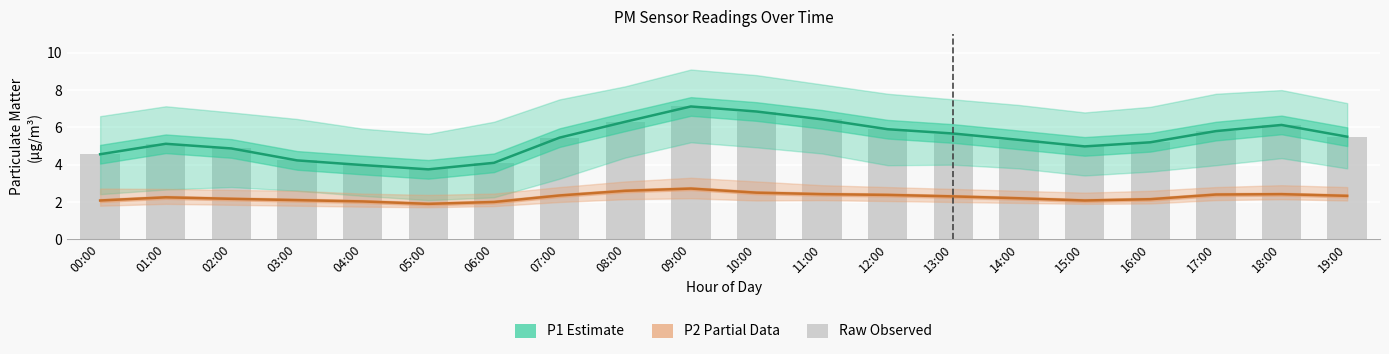

Are the bars grouped side by side (vs. stacked)?

Yes